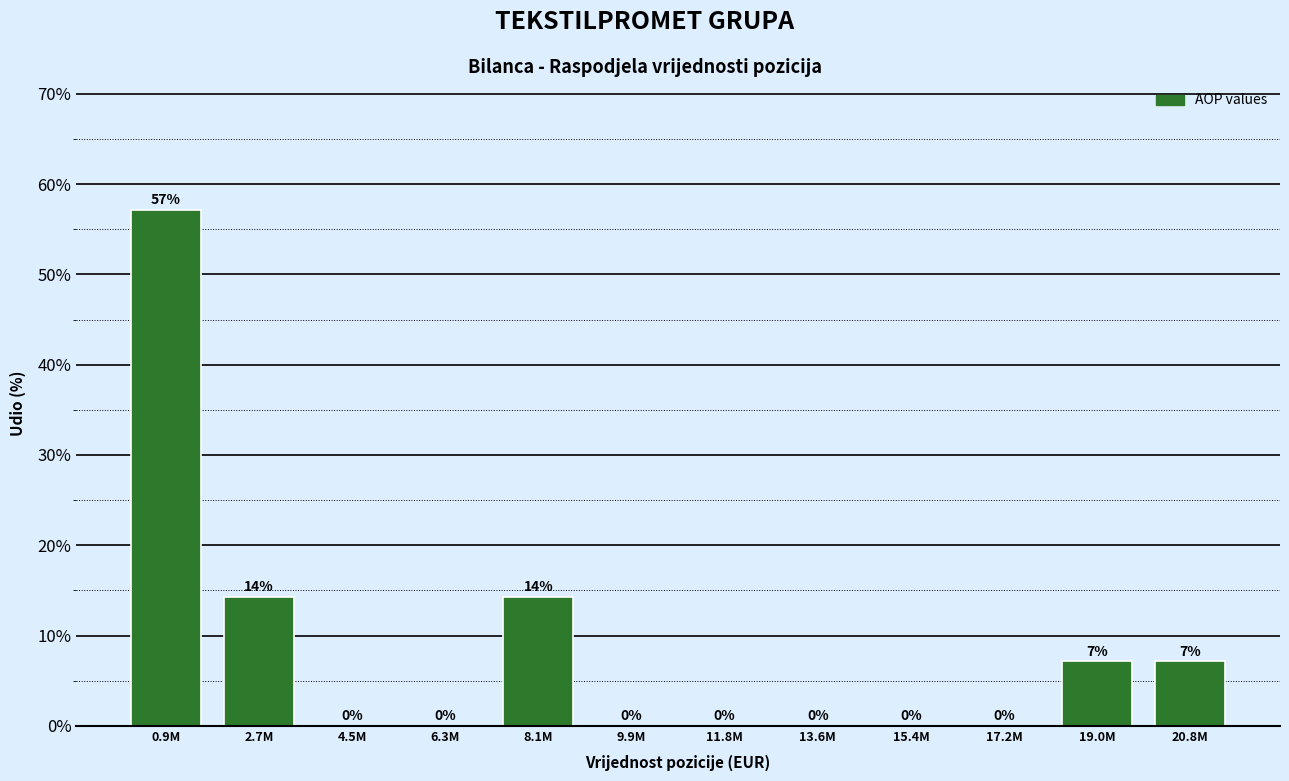

Which has a higher value, 19.0M or 17.2M?

19.0M